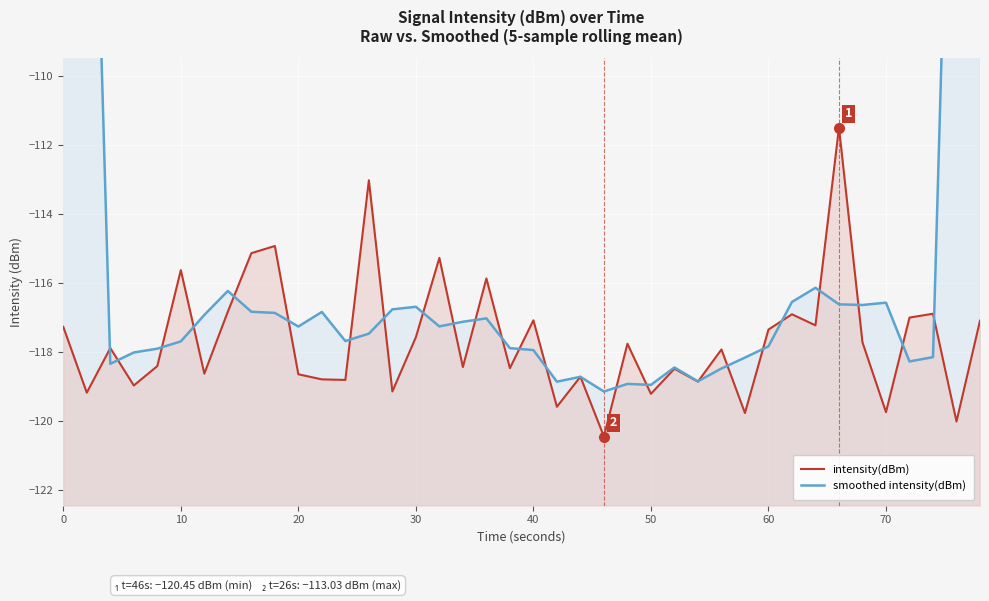

True or false: smoothed intensity(dBm) has a value of -163.9 at 16.

False